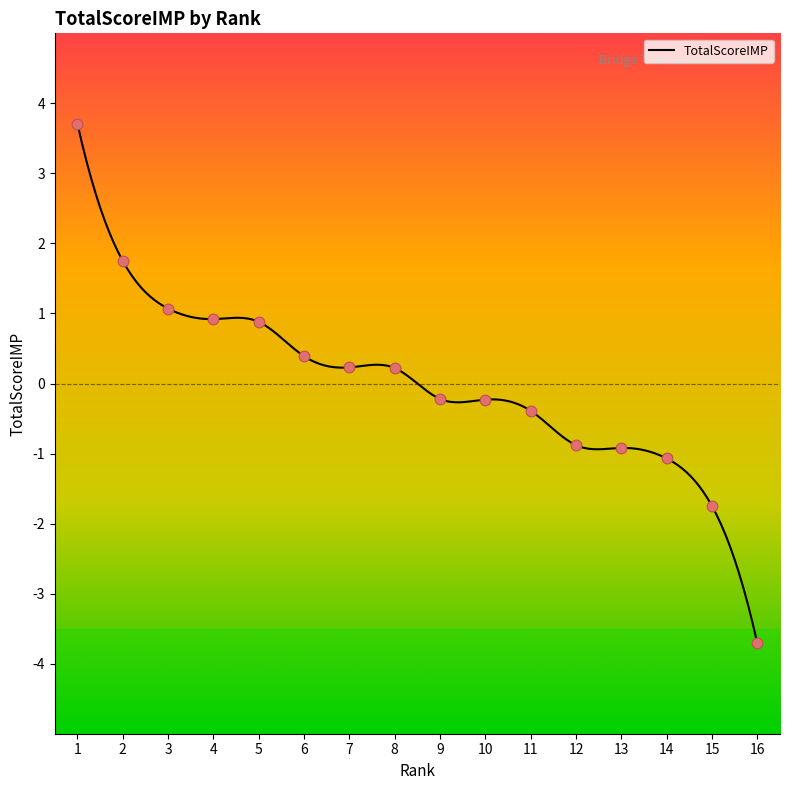

Which has a higher value, 10 or 11?

10